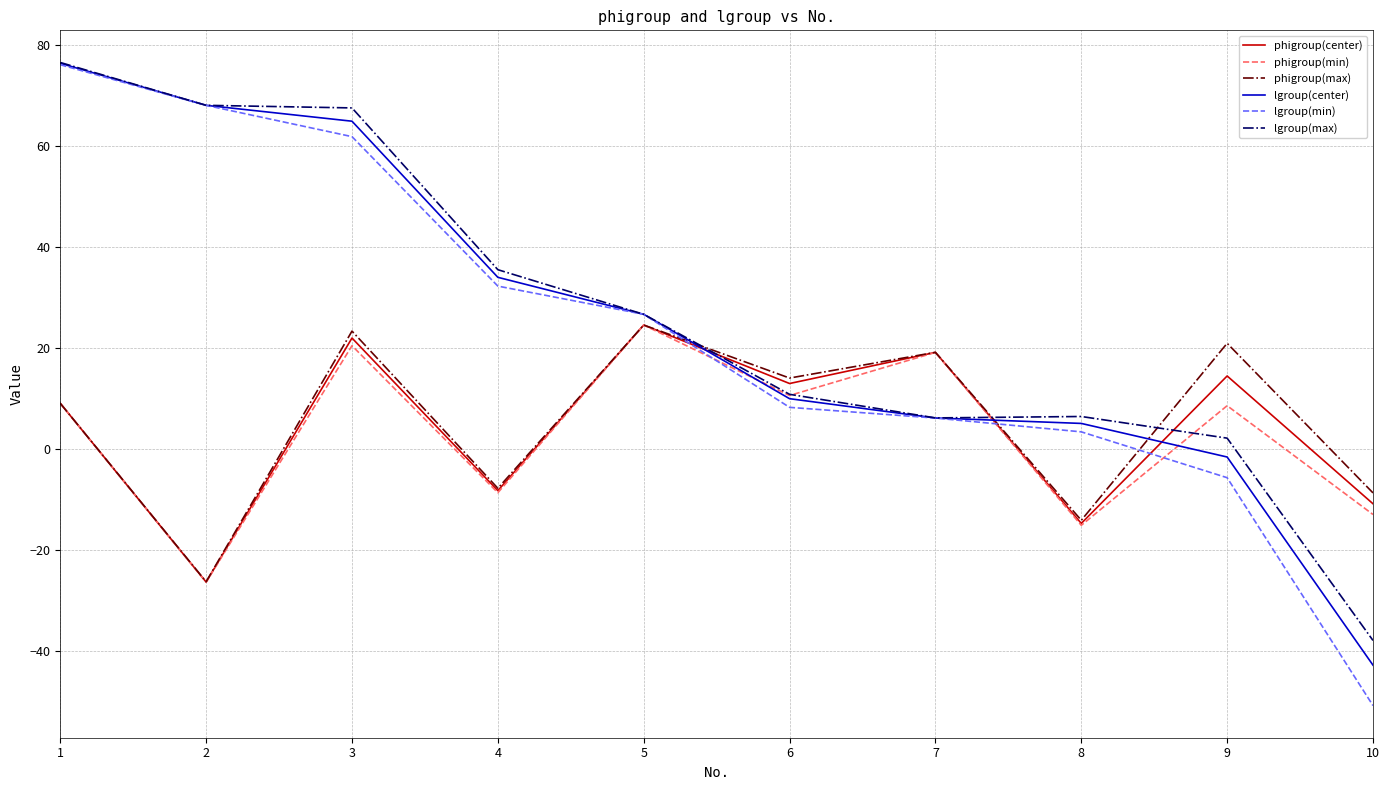

Which series has the widest spread of values?

lgroup(min)